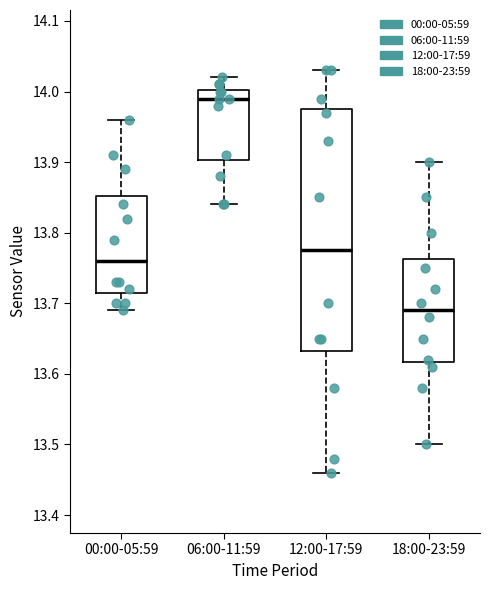

Where does the upper whisker of the box for 18:00-23:59 end on the y-axis? The values are not printed on the chart, so give them approximately, as read against the axis.

13.90